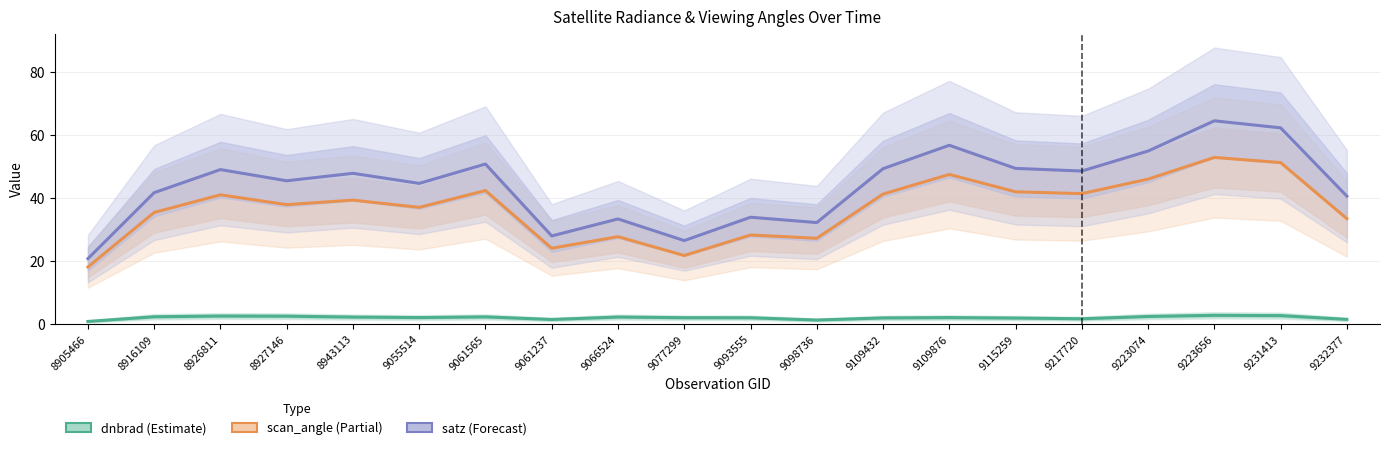

At which label does scan_angle (Partial) reach its peak?

9223656